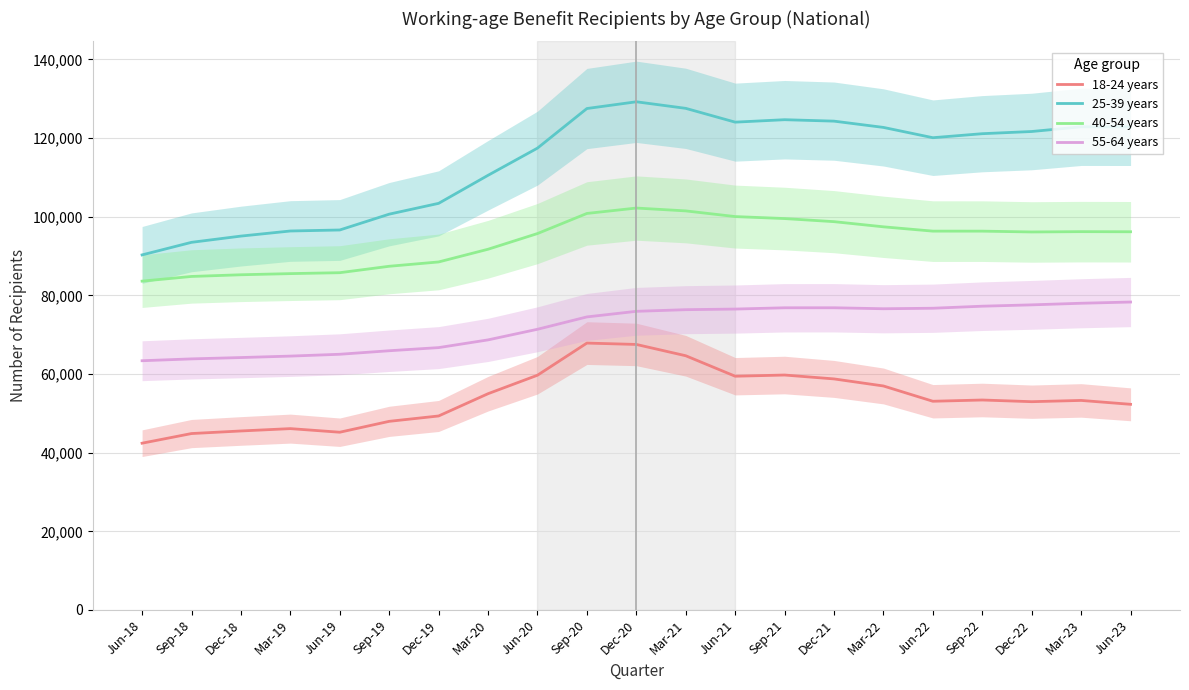

Which series has the largest total across all categories?

25-39 years